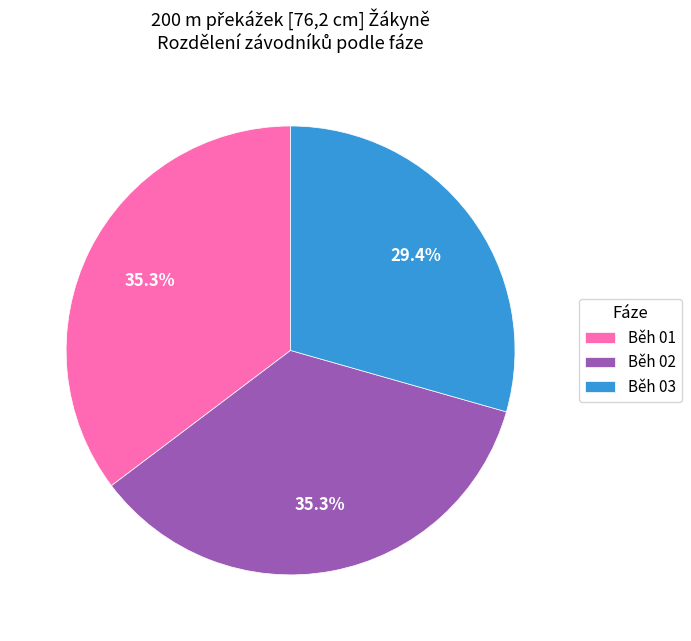

To the nearest percent, what percentage of the pie is Běh 02?

35%